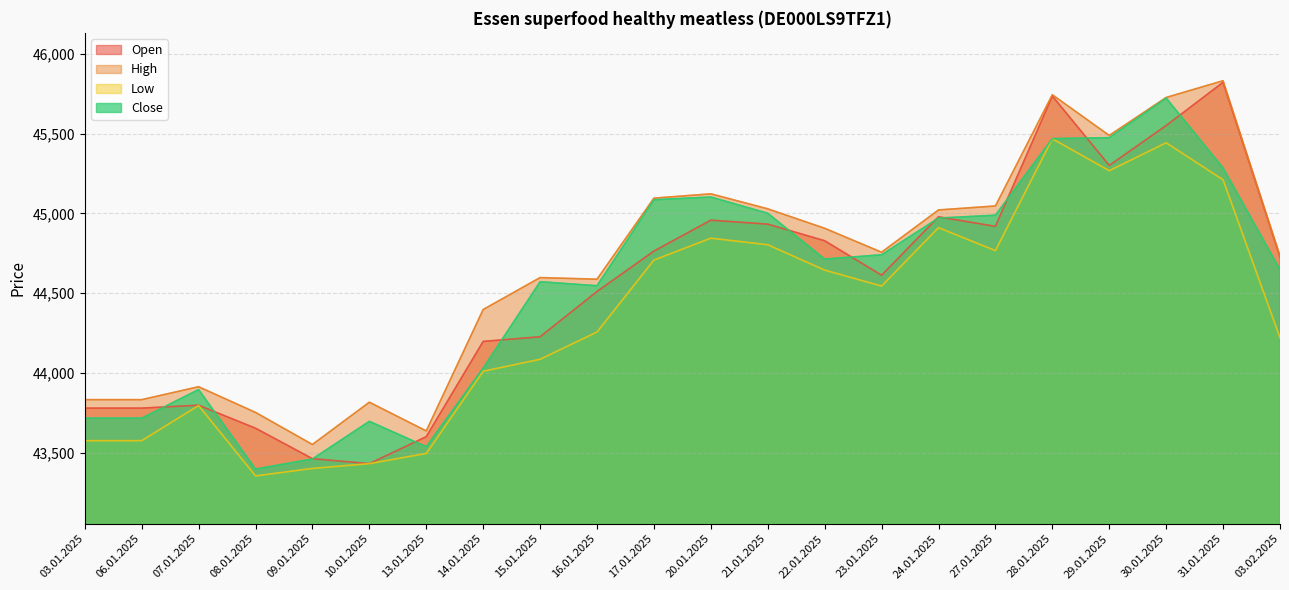

What is the label of the 9th point from the left?

15.01.2025